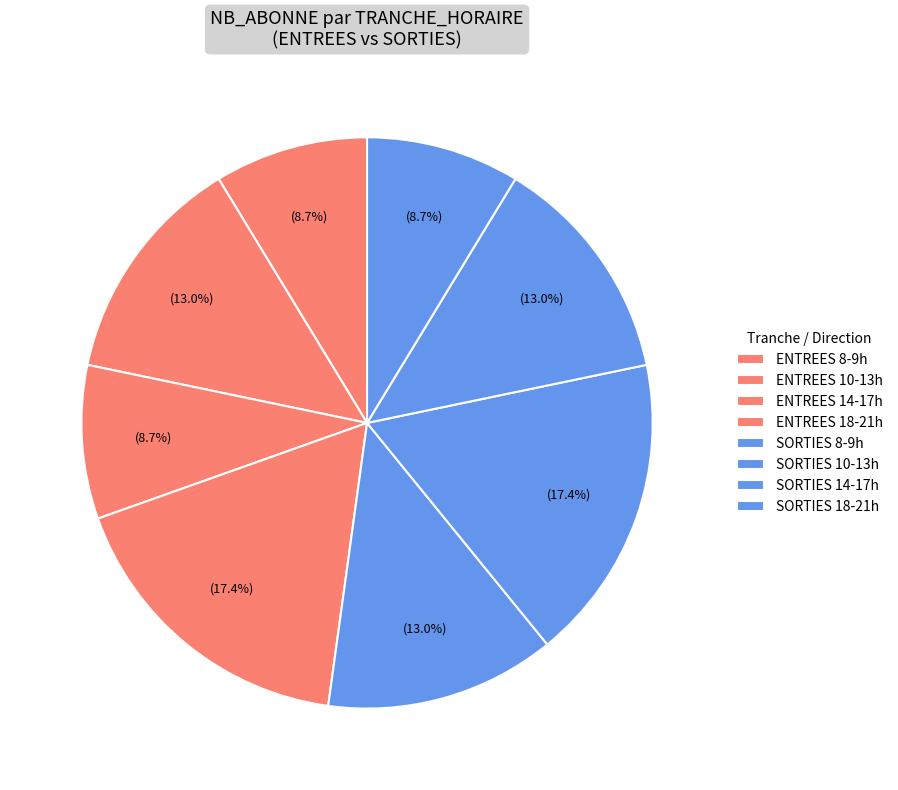

How many slices are in this pie chart?

8